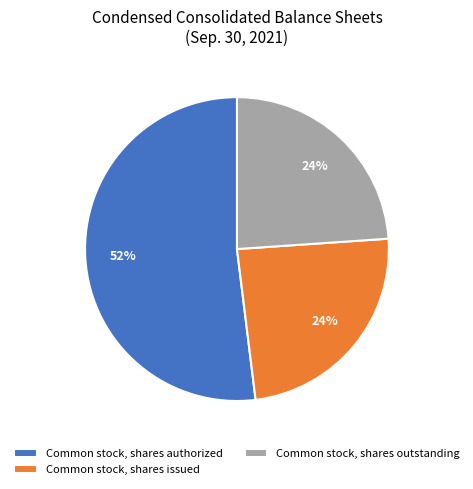

To the nearest percent, what is the combined percentage of Common stock, shares issued and Common stock, shares authorized?

76%